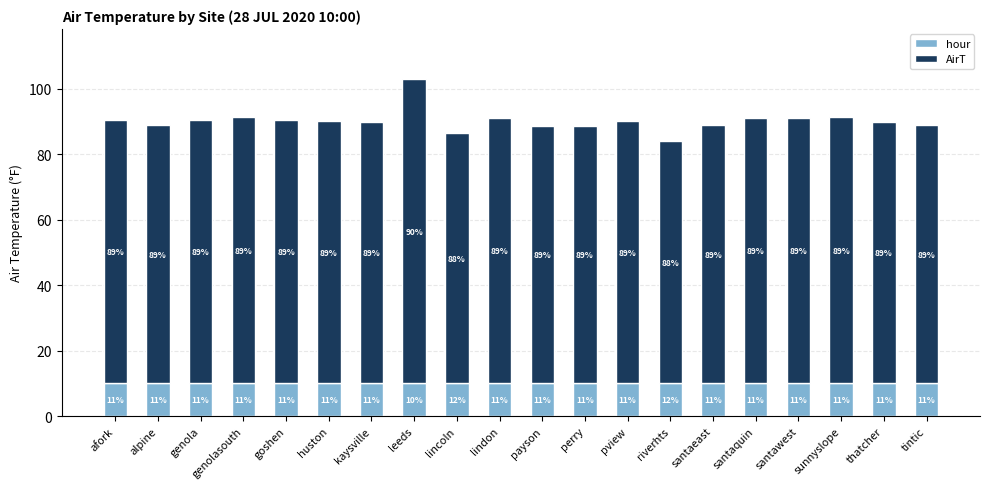

How many bars are there in total?

20